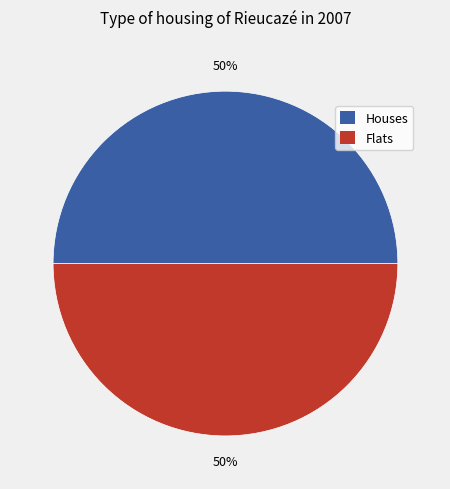

Do Flats and Houses together represent more than half of the pie?

Yes